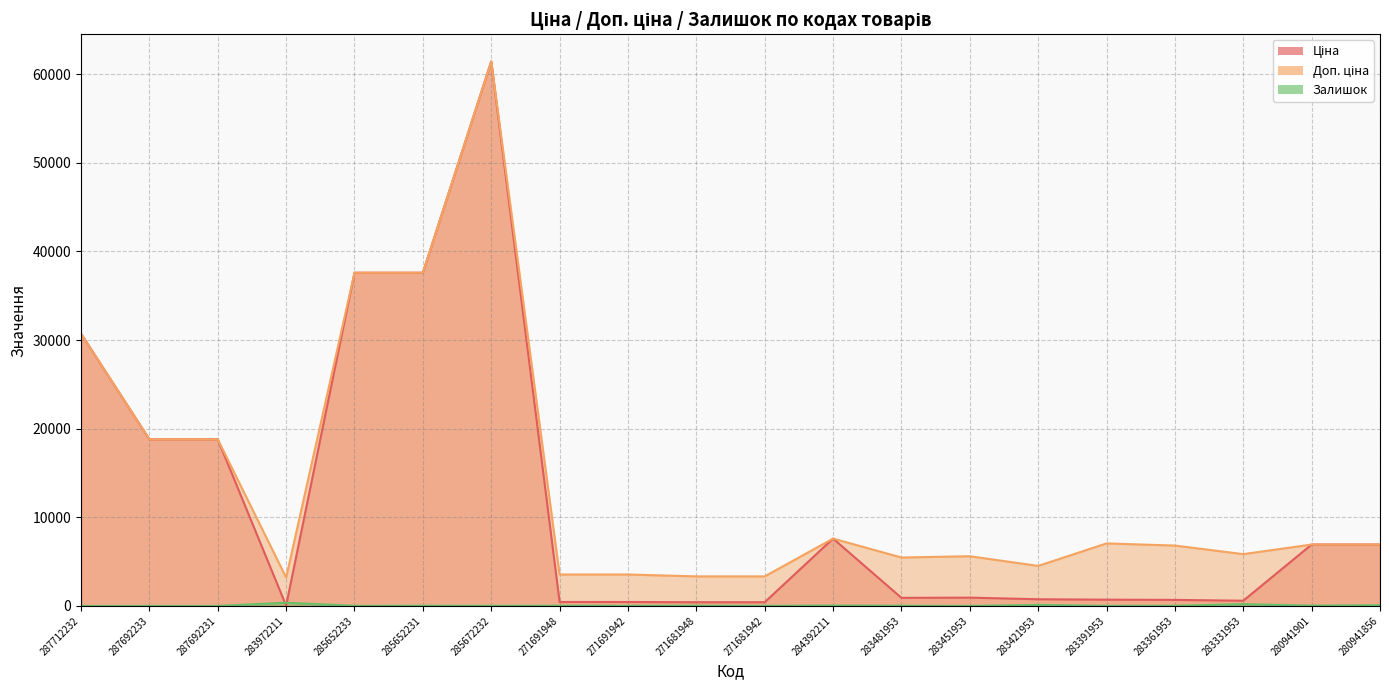

What is the difference between the second highest and second lowest values in the Доп. ціна series?

34261.1